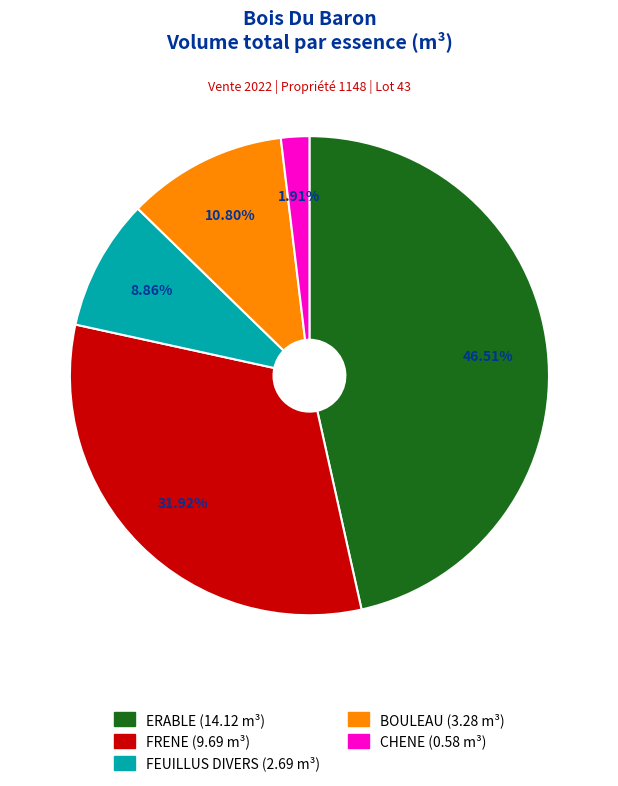

What is the total percentage of FEUILLUS DIVERS and CHENE?

10.8%